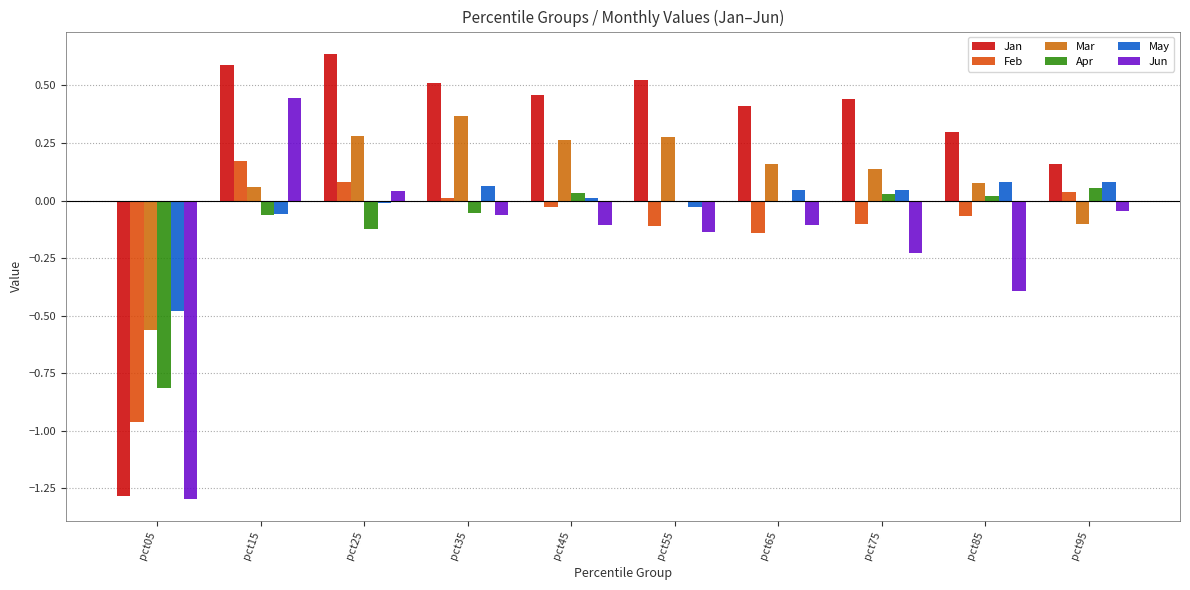

Does the chart contain stacked bars?

No